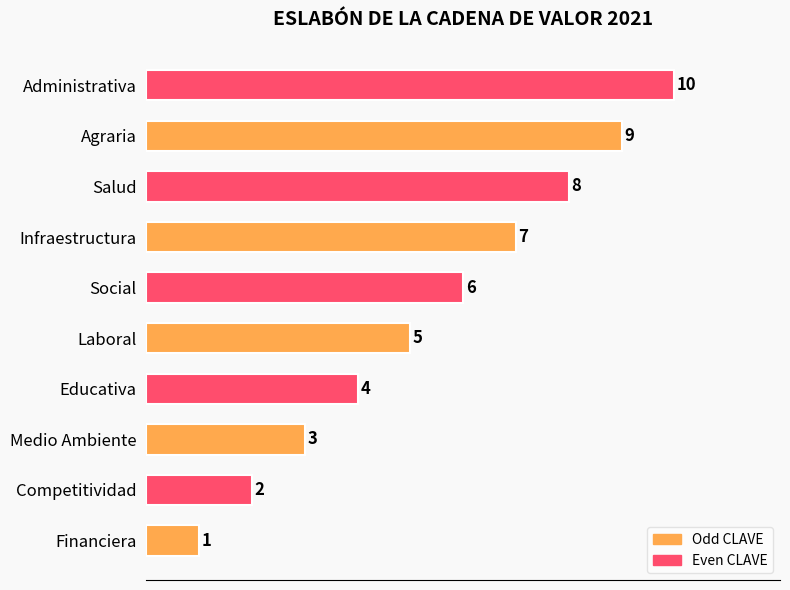

Approximately how many times larger is the value at Laboral compared to Medio Ambiente?

1.7